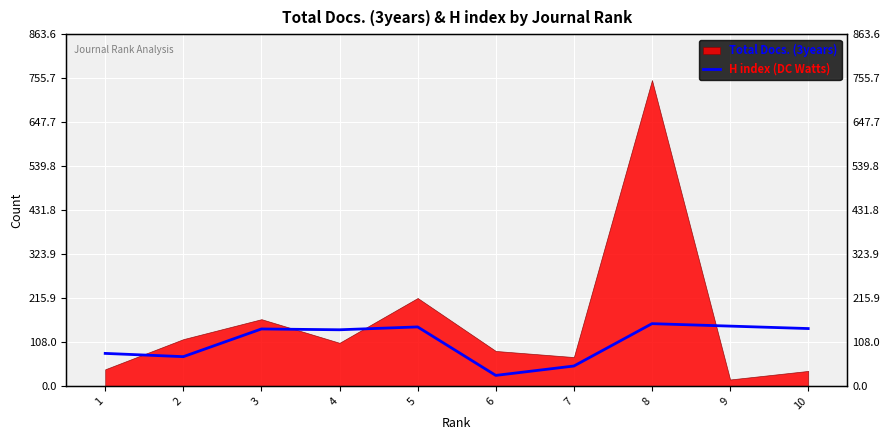

Reading left to right, extract all data points from this chart.

1=80	2=72	3=140	4=138	5=145	6=26	7=49	8=153	9=147	10=141